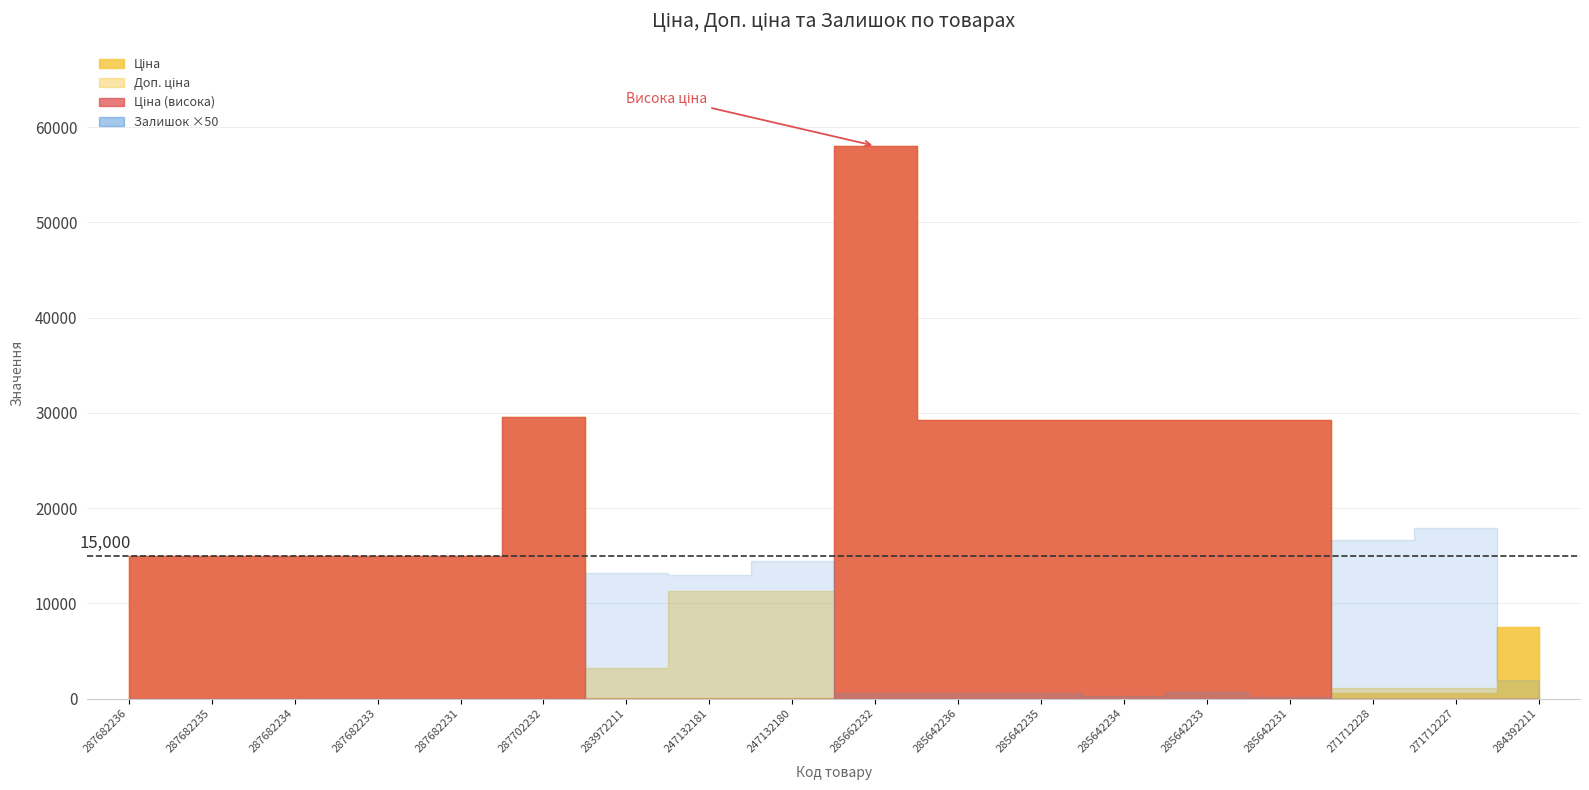

True or false: Залишок and Доп. ціна cross at least once.

False